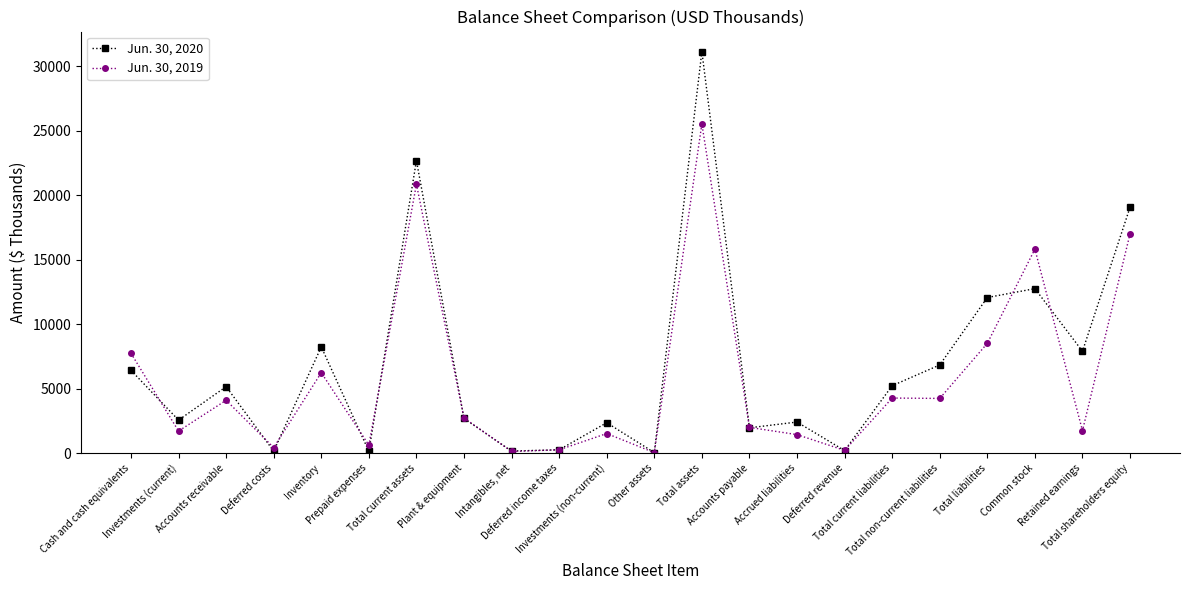

What is the maximum value shown in the chart?

31126